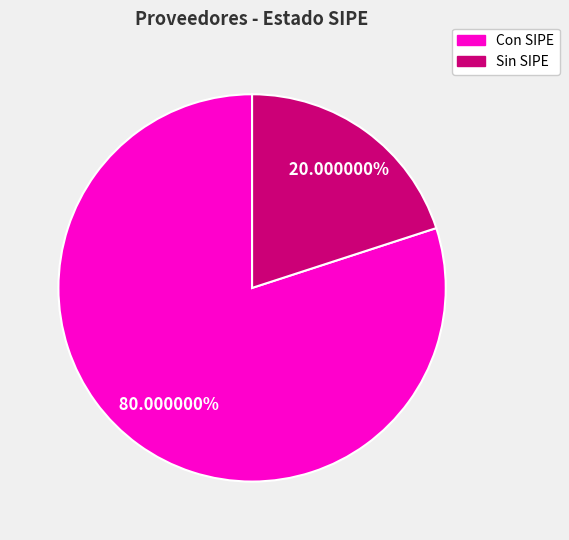

Count the number of slices in the pie.

2